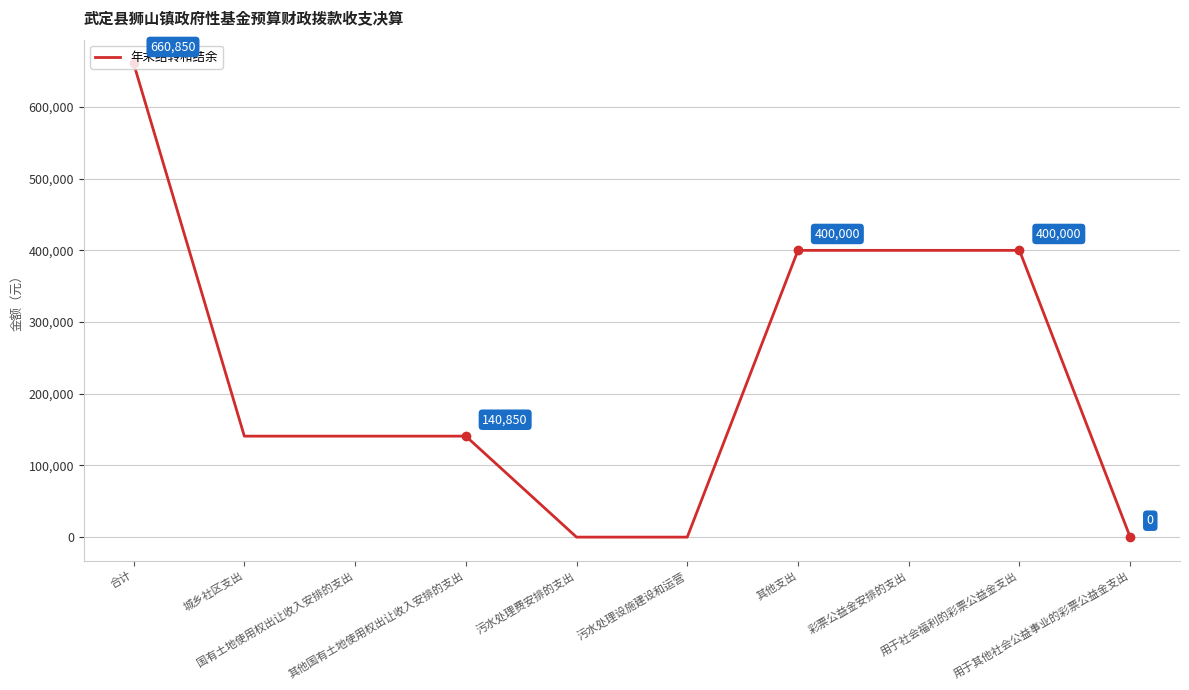

Reading left to right, extract all data points from this chart.

660850	140850	140850	140850	0	0	400000	400000	400000	0